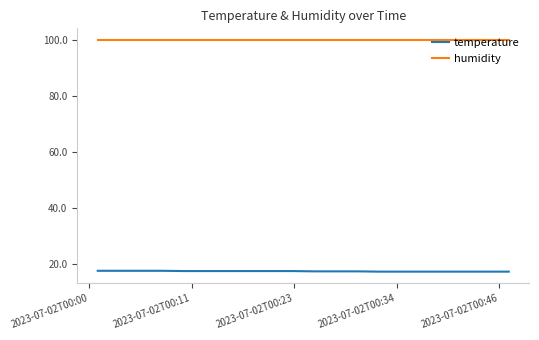

Which series has the largest range (max minus min)?

temperature